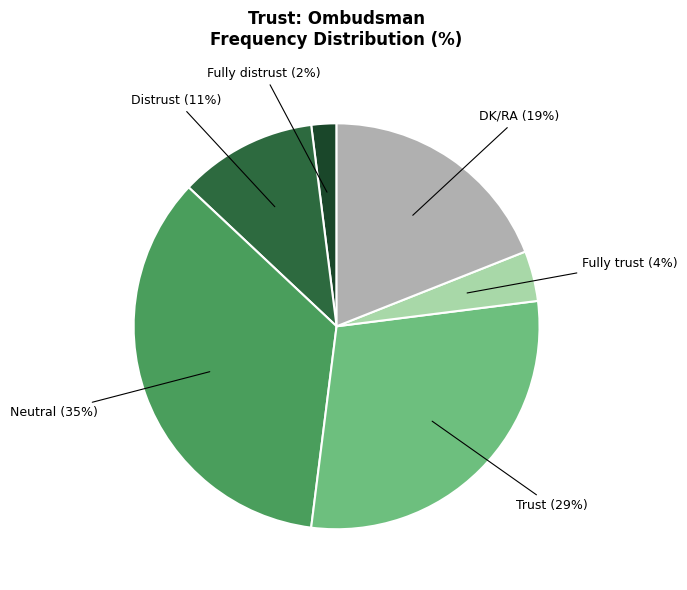

To the nearest percent, what is the combined percentage of Fully trust and Neutral?

39%